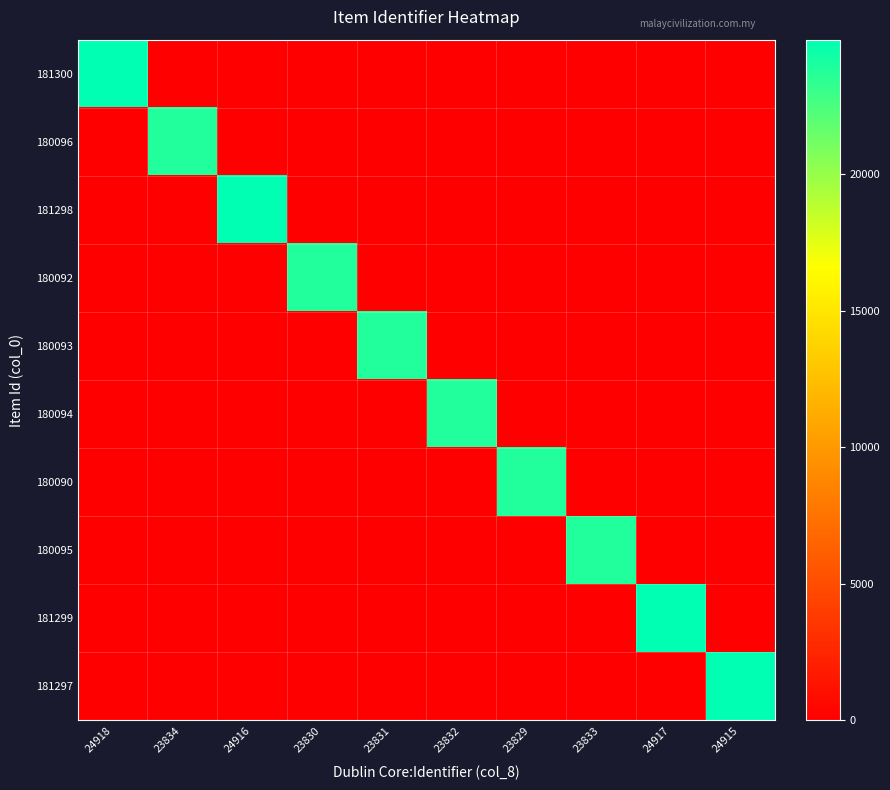

Rank the series at 24918 from lowest to highest value.

180096, 181298, 180092, 180093, 180094, 180090, 180095, 181299, 181297, 181300